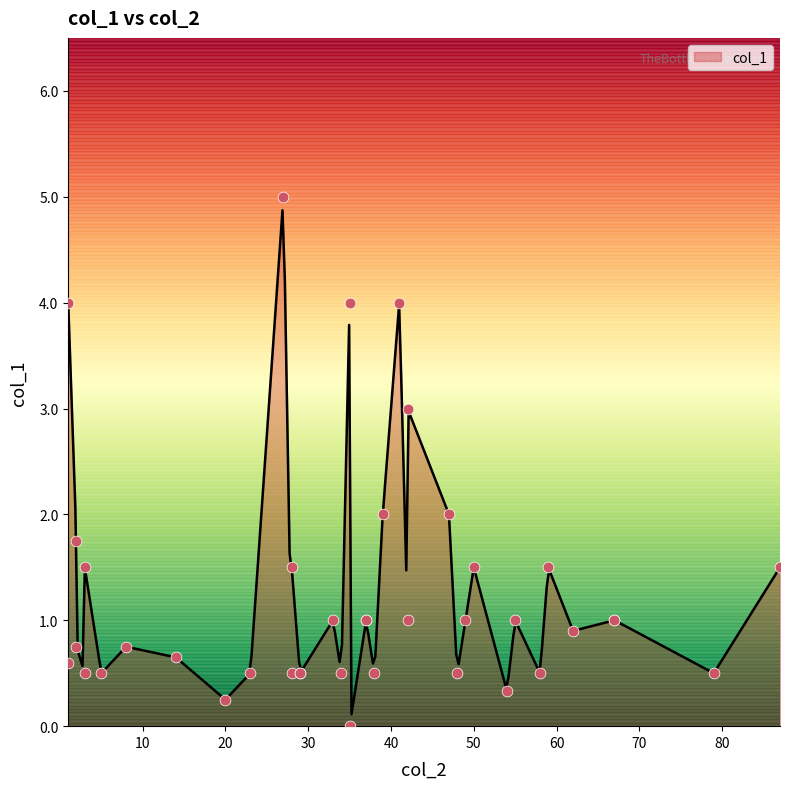

Which has a higher value, 2 or 42?

42